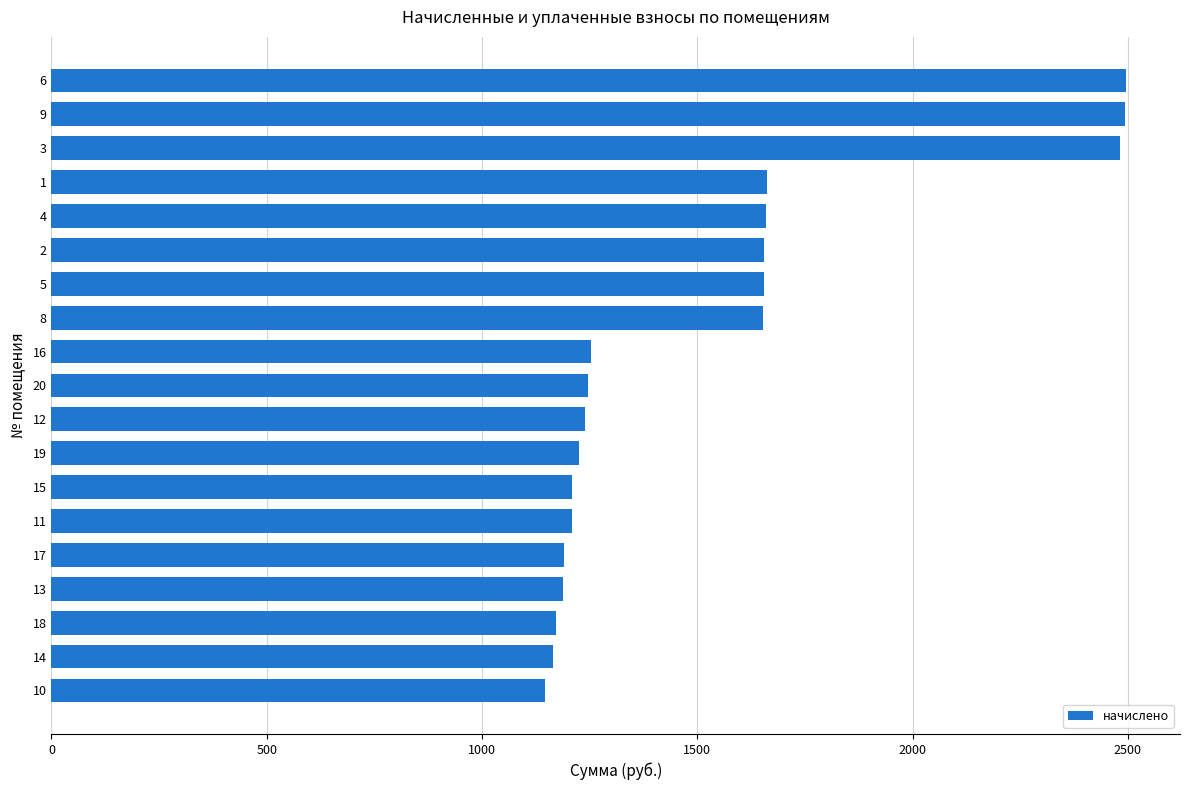

What is the minimum value shown in the chart?

1146.7